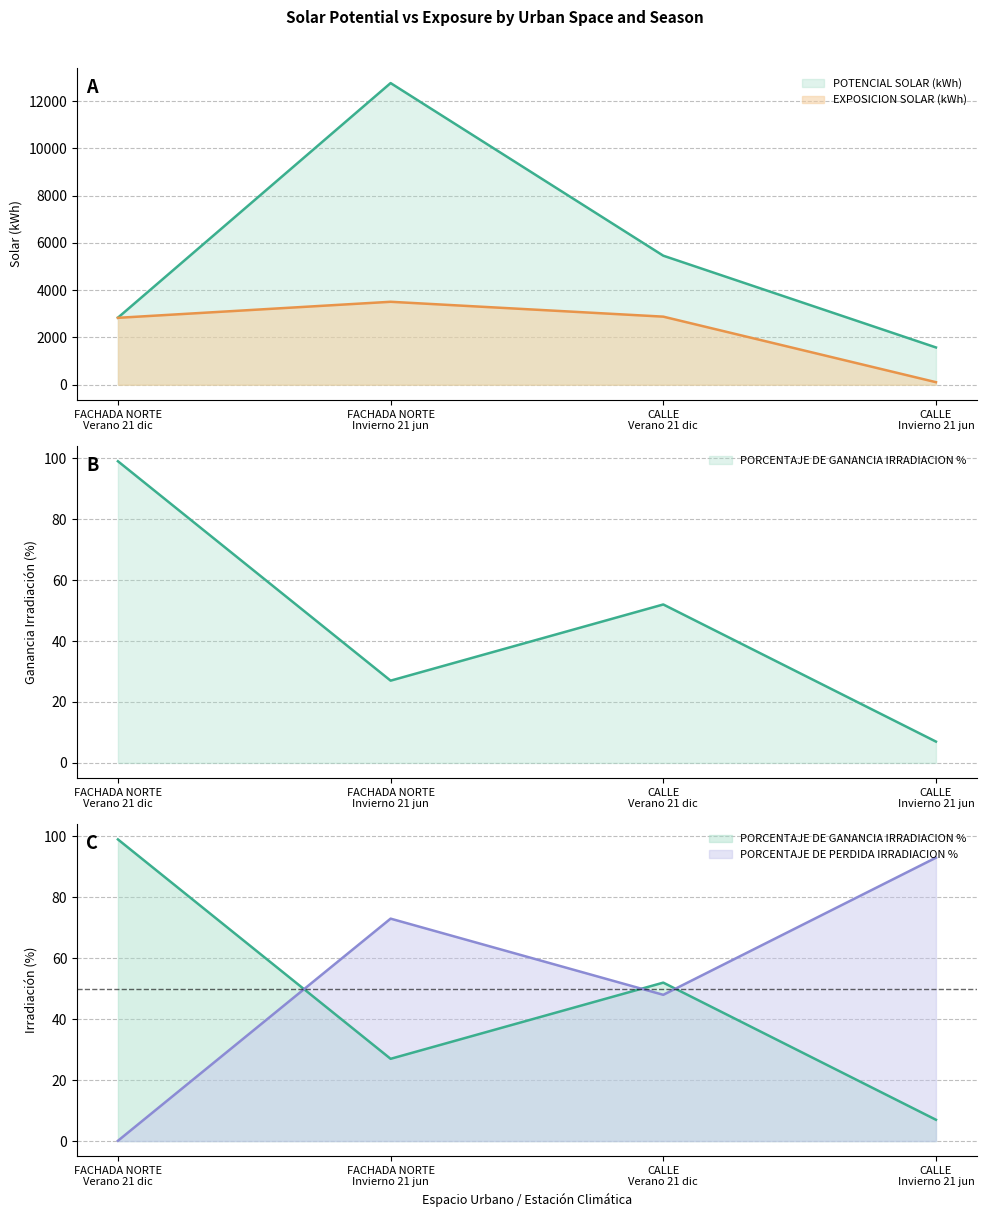

Which series has the widest spread of values?

POTENCIAL SOLAR (kWh)